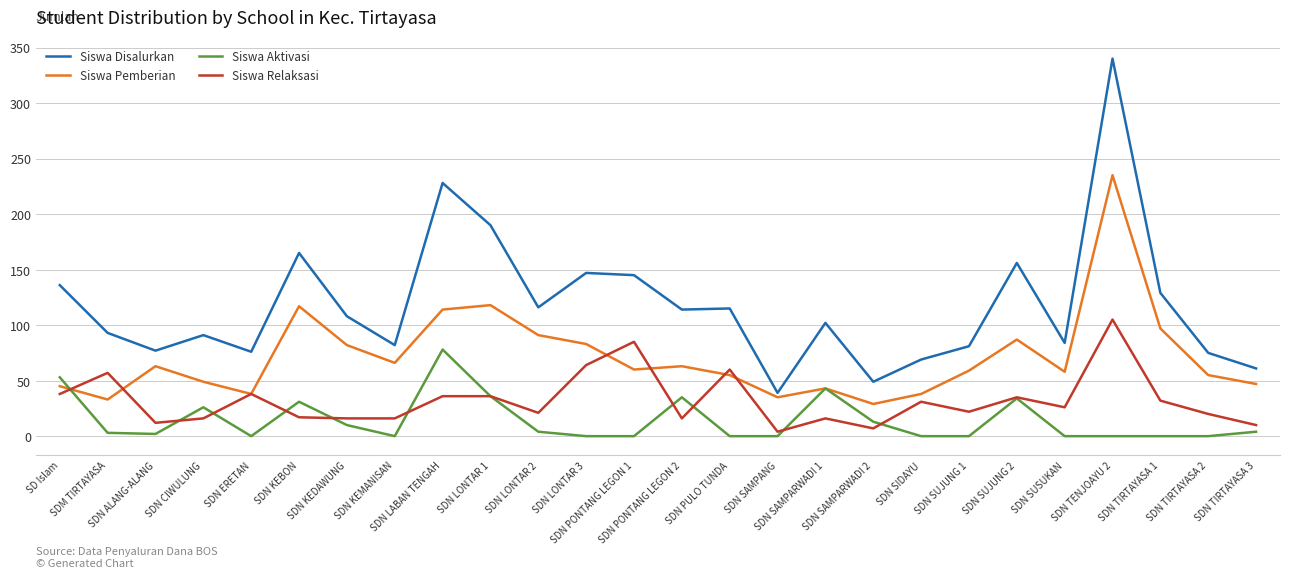

List the series in order of their peak value, lowest first.

Siswa Aktivasi, Siswa Relaksasi, Siswa Pemberian, Siswa Disalurkan